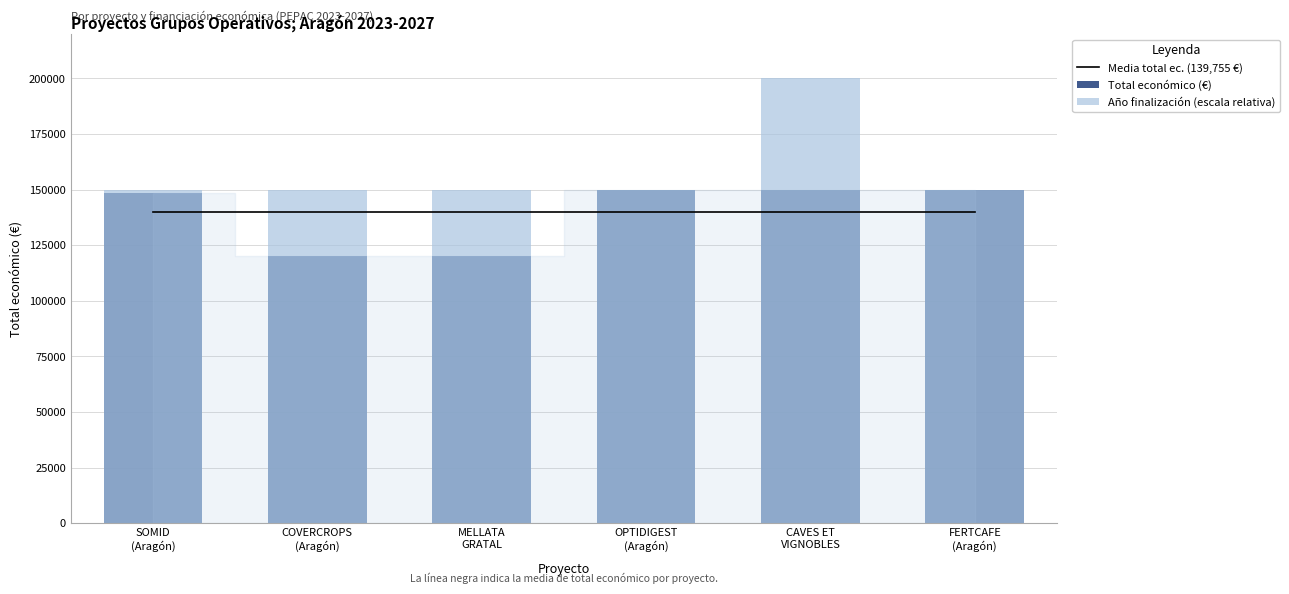

At which category is the sum across all series the highest?

CAVES ET
VIGNOBLES